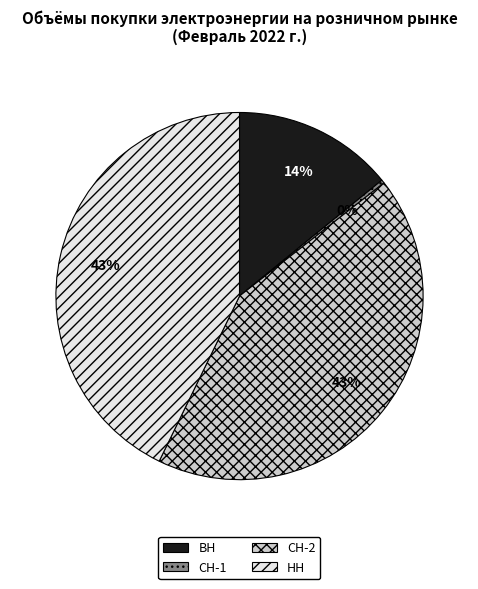

True or false: СН-2 accounts for 30% of the total.

False